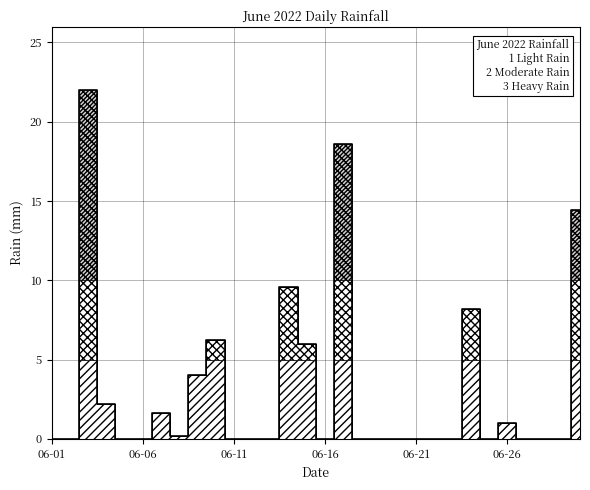

What is the difference between the second highest and minimum values?

18.6